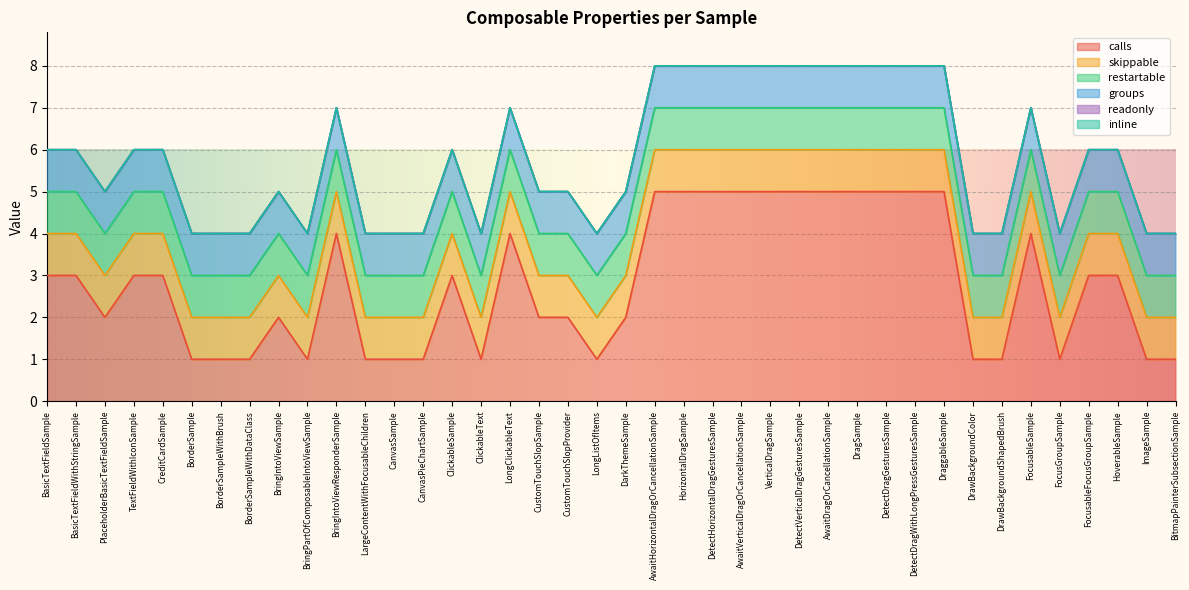

Is the value of restartable at HorizontalDragSample greater than the value of skippable at CanvasPieChartSample?

No